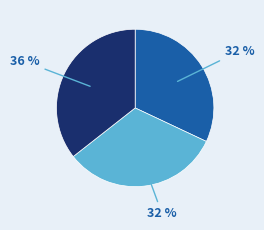

Does any single category account for the majority?

No